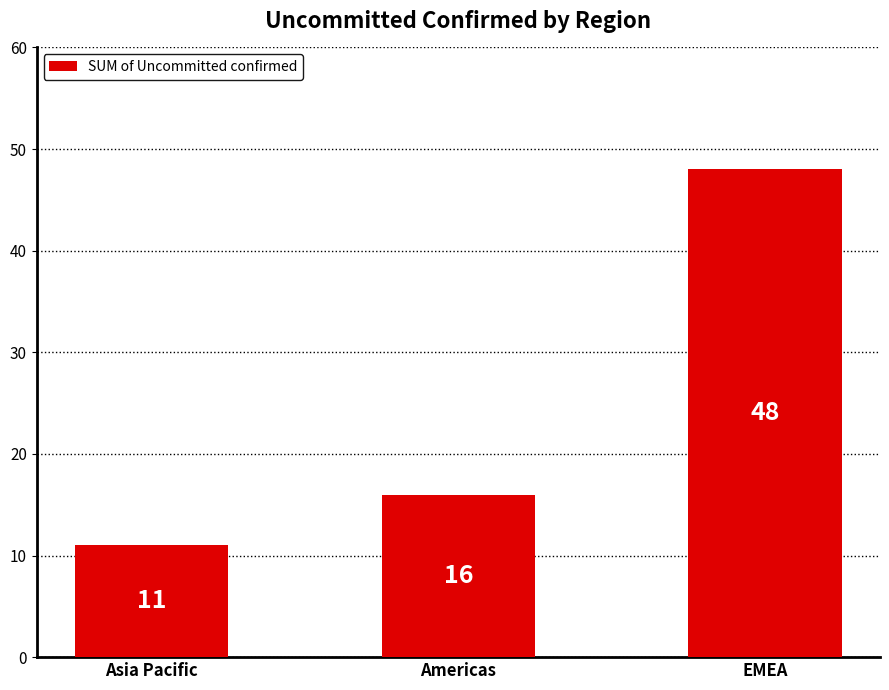

How many distinct data groups are displayed?

1